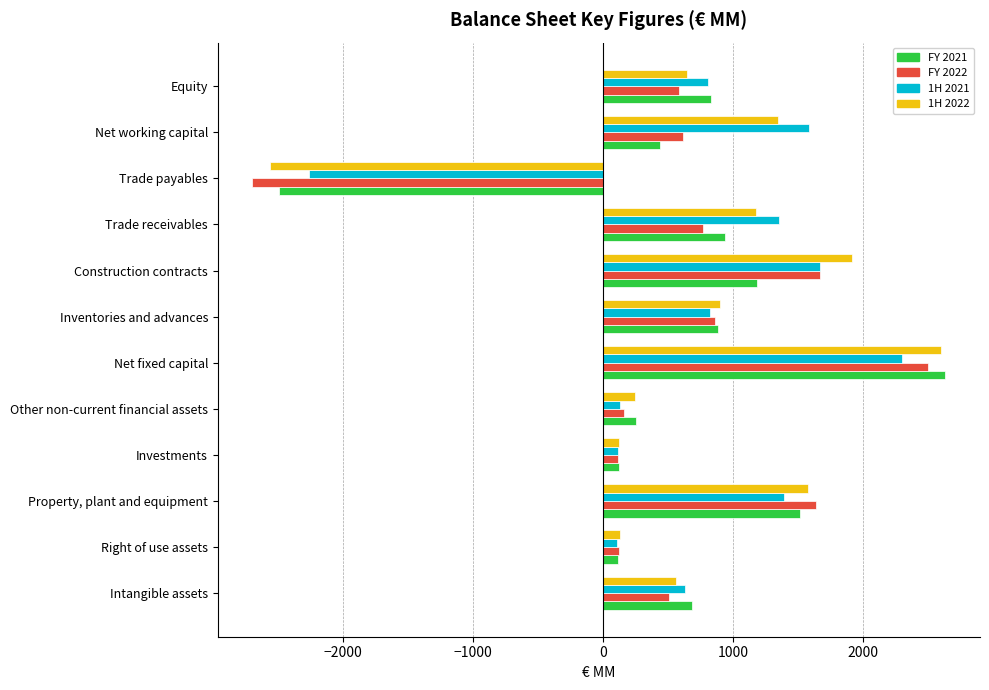

What value does the FY 2022 series have at Net working capital?

618